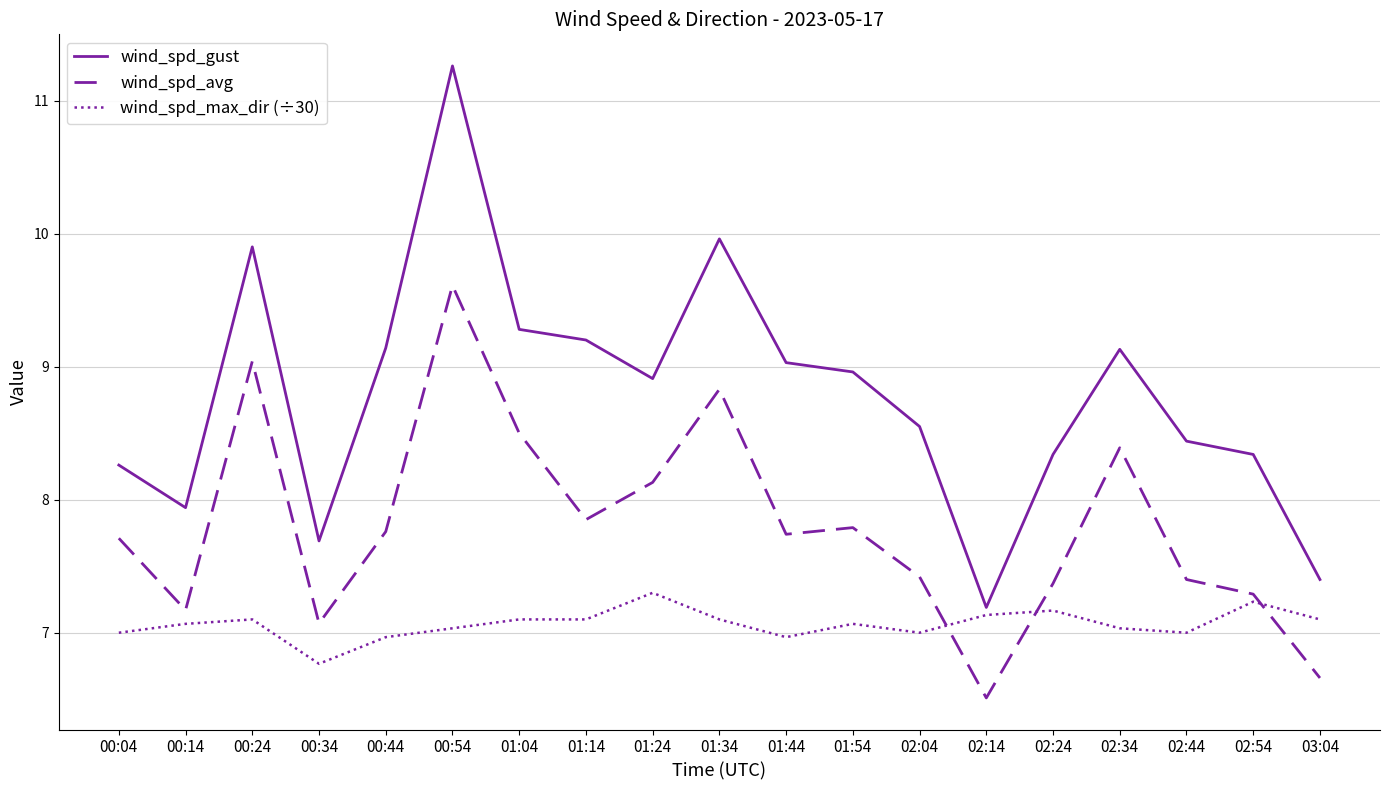

Which category has the lowest value in the wind_spd_max_dir (÷30) series?

00:34